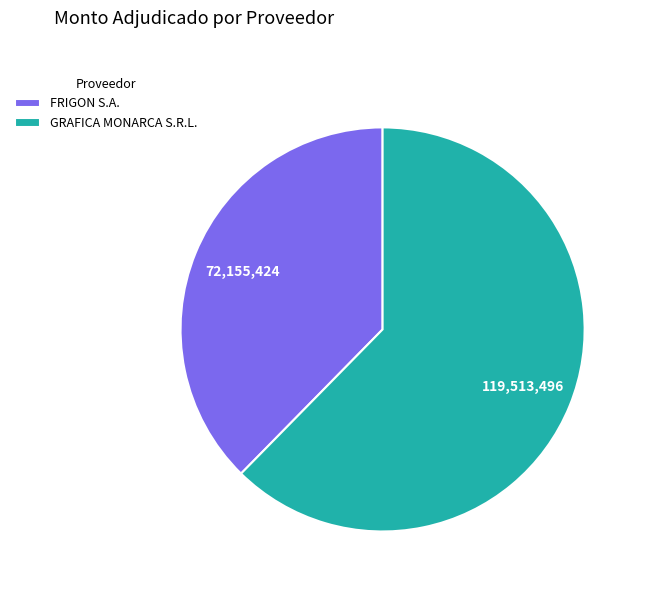

Approximately how many times larger is the value at GRAFICA MONARCA S.R.L. compared to FRIGON S.A.?

1.7